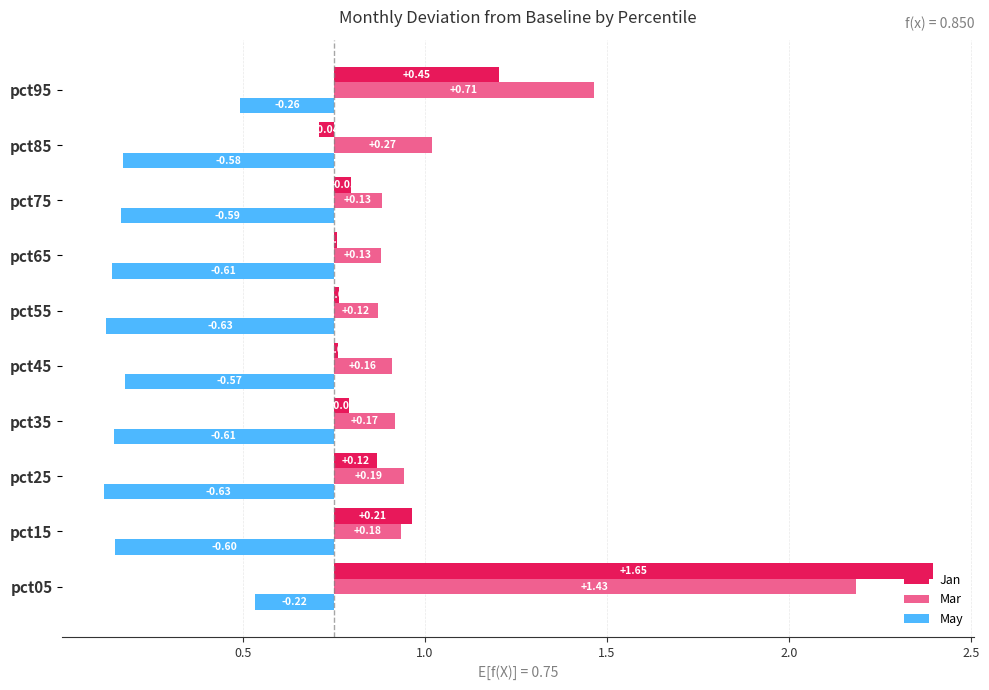

What is the minimum value shown in the chart?

-0.6